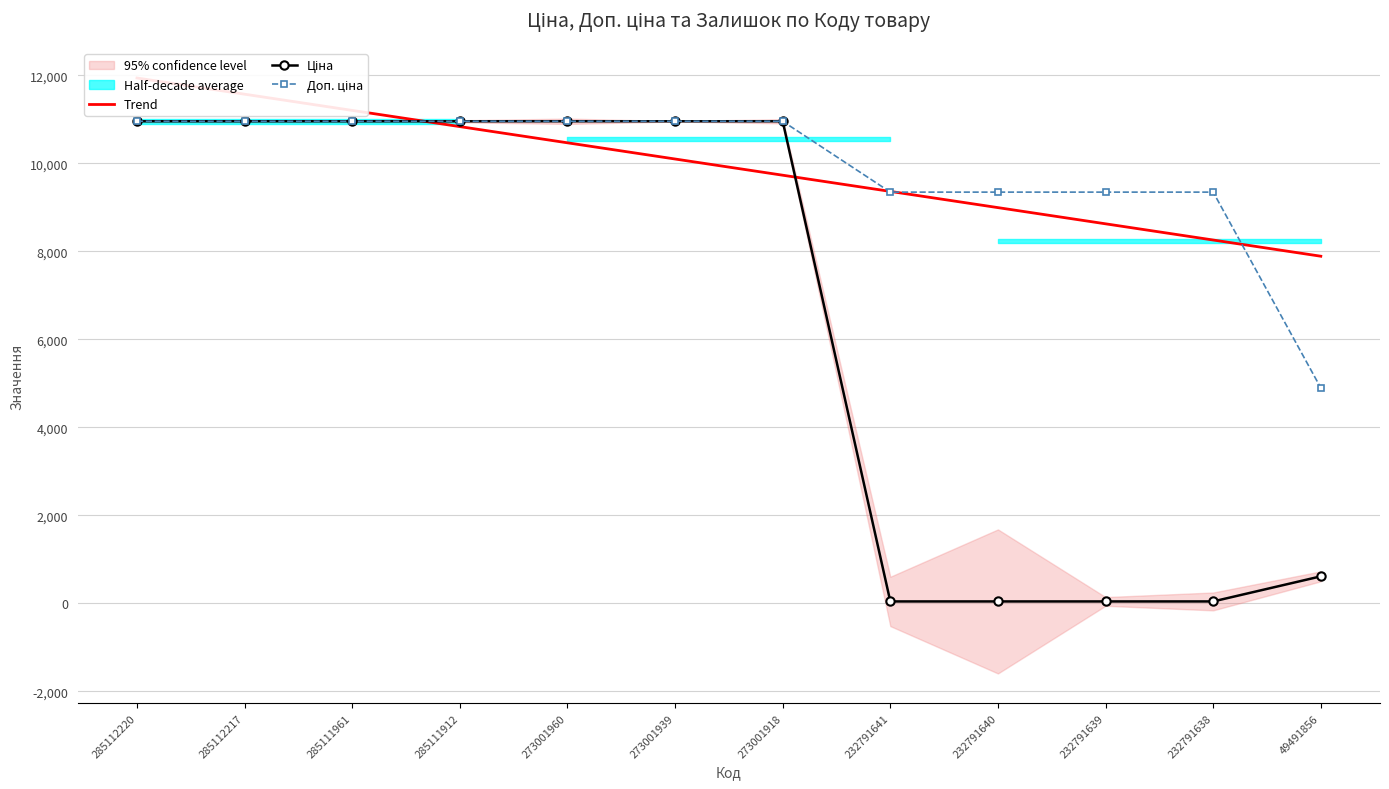

Which series changed the most between 273001960 and 273001918?

Trend